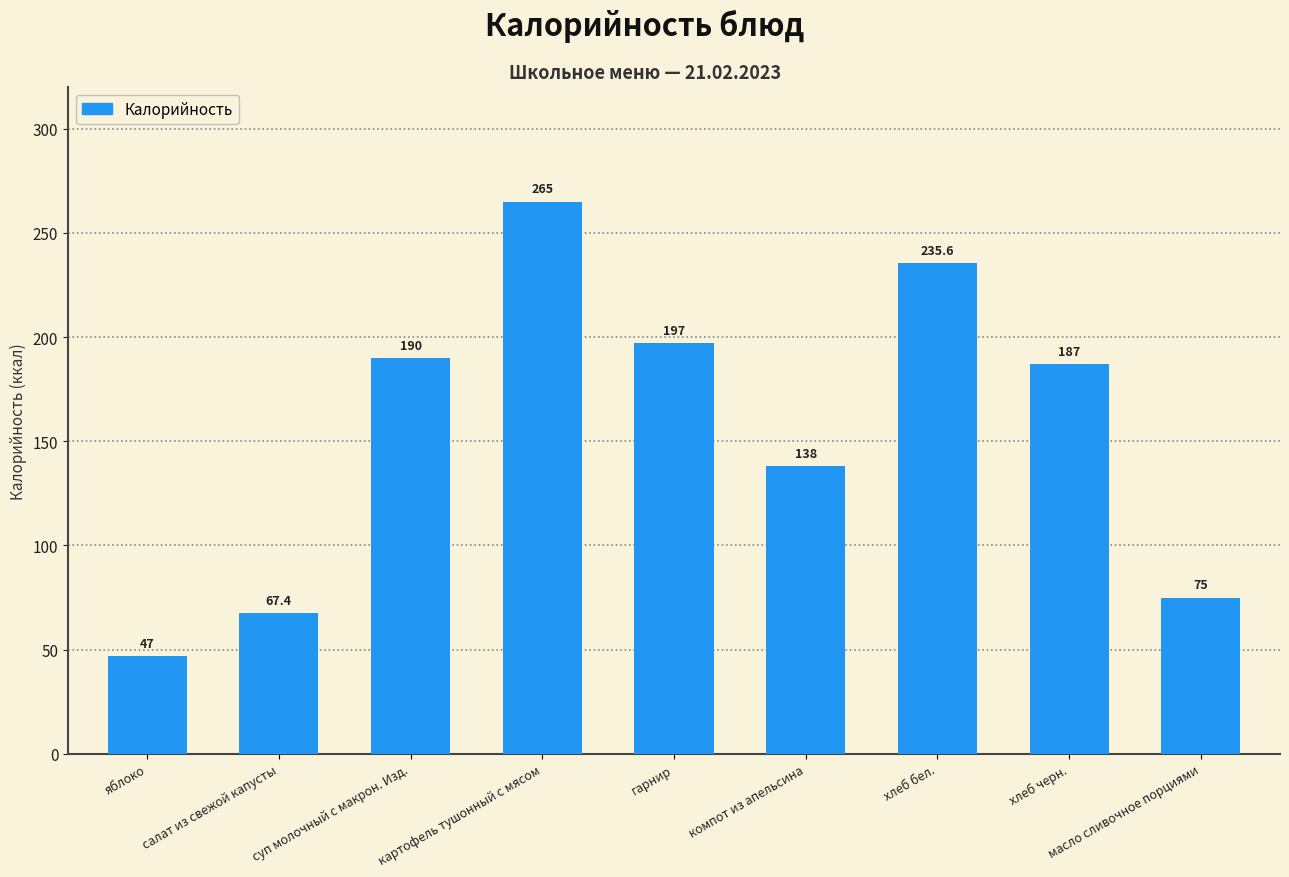

What is the label of the 4th bar from the left?

картофель тушонный с мясом